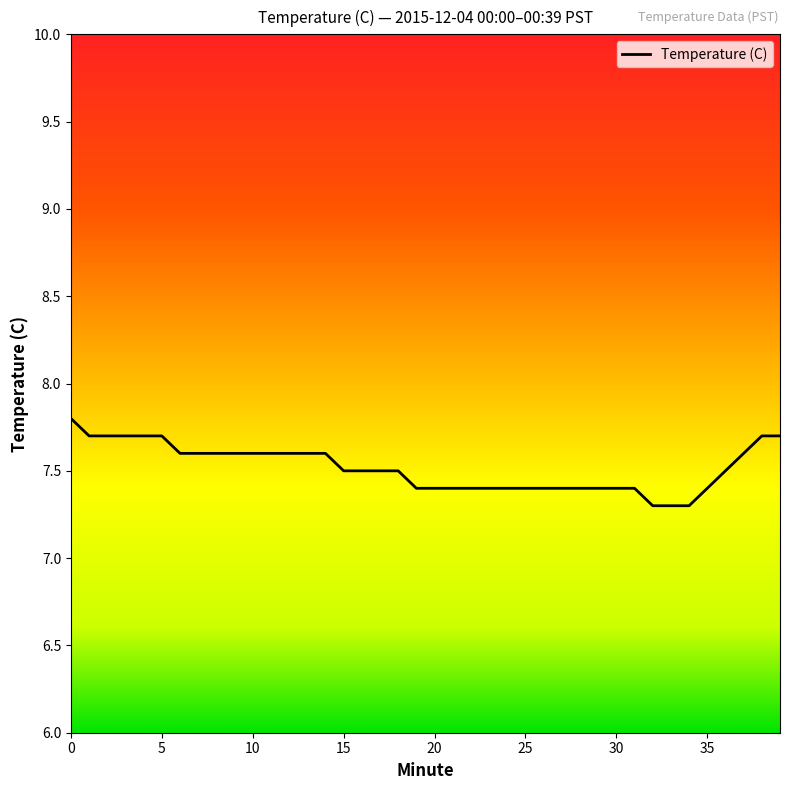

What is the greatest value displayed?

7.8